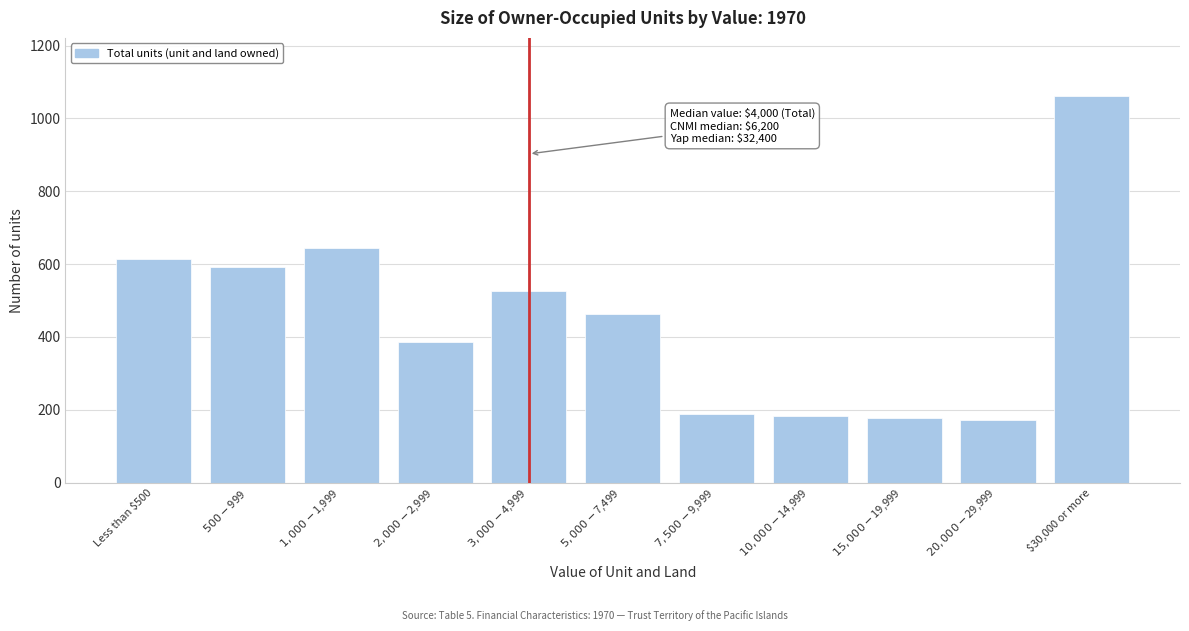

What is the smallest value displayed?

171